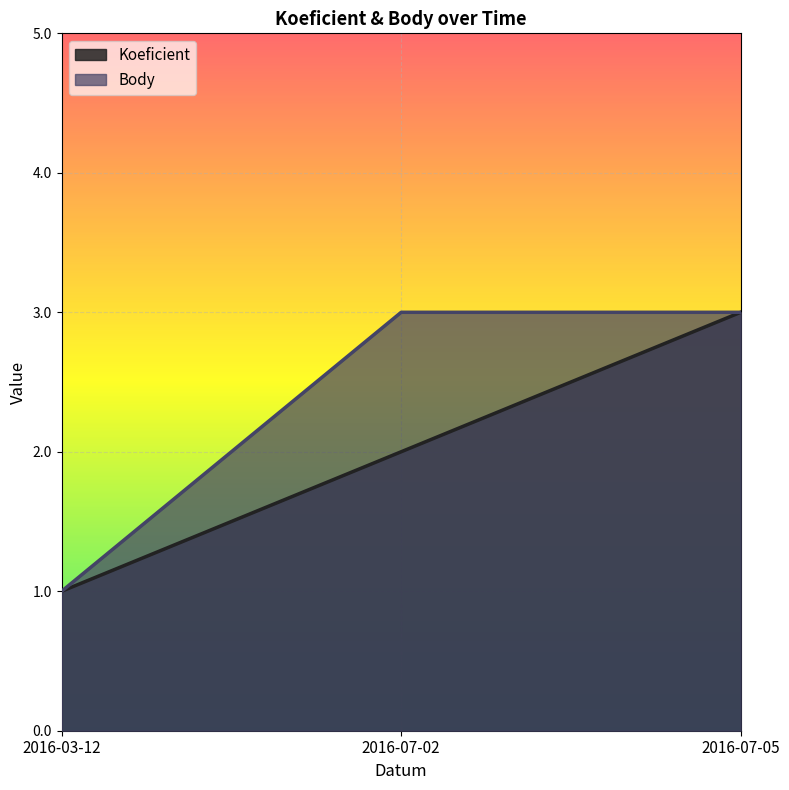

List the series in order of their peak value, highest first.

Koeficient, Body